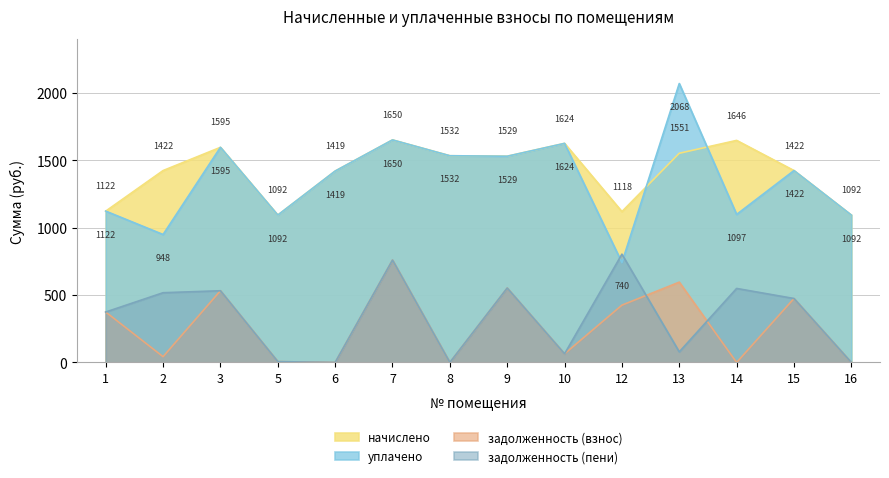

What is the minimum value for уплачено?

740.4